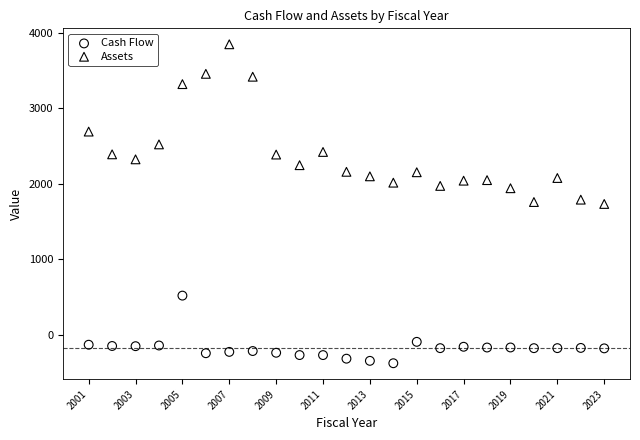

Across all data points, what is the range of X values (max minus min)?

22.0